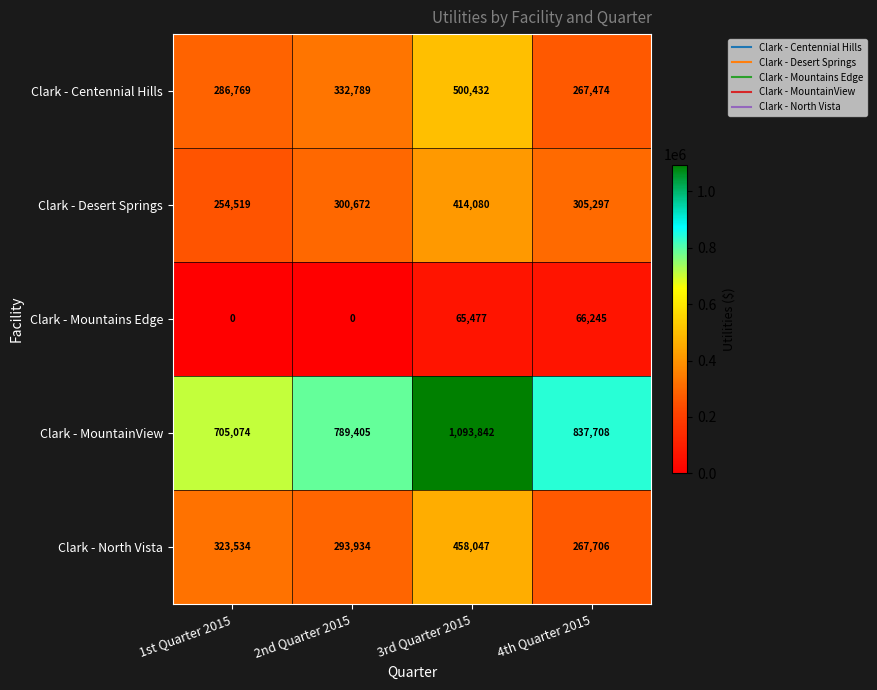

Which label corresponds to the largest value in the chart?

3rd Quarter 2015